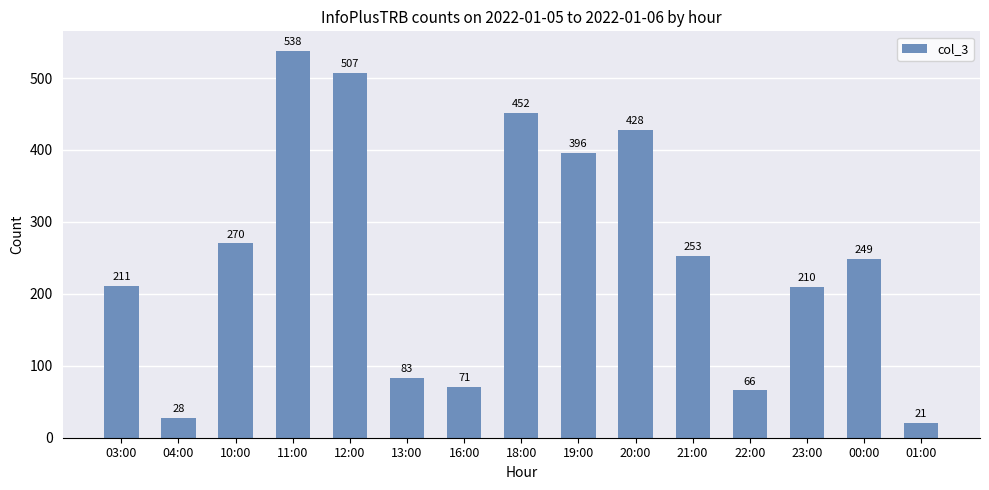

Does the chart contain any negative values?

No